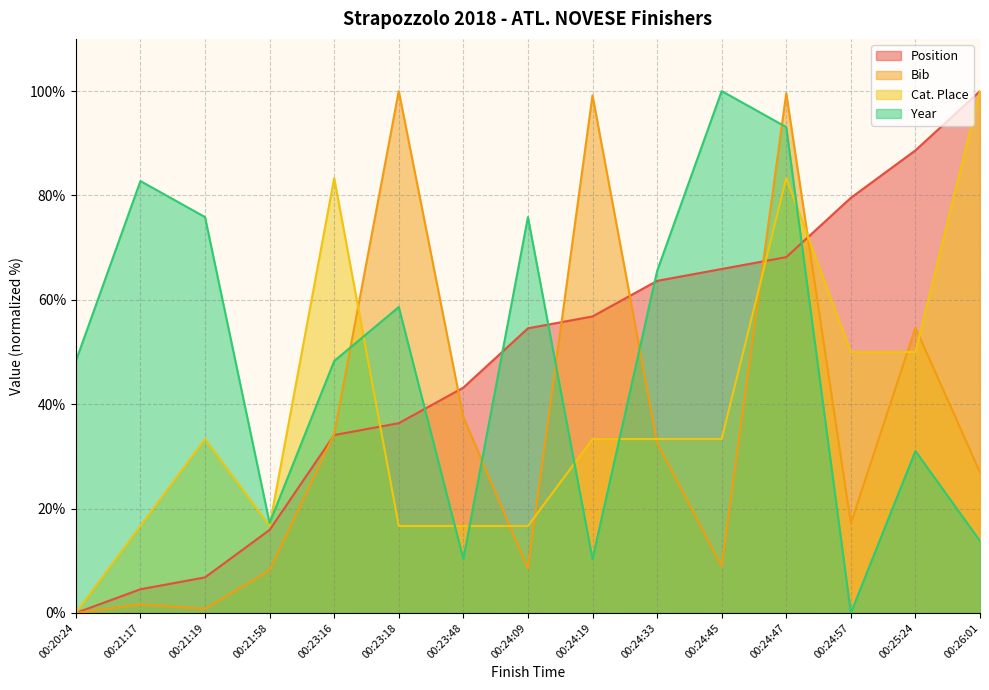

At which label does Year first exceed 48?

00:20:24